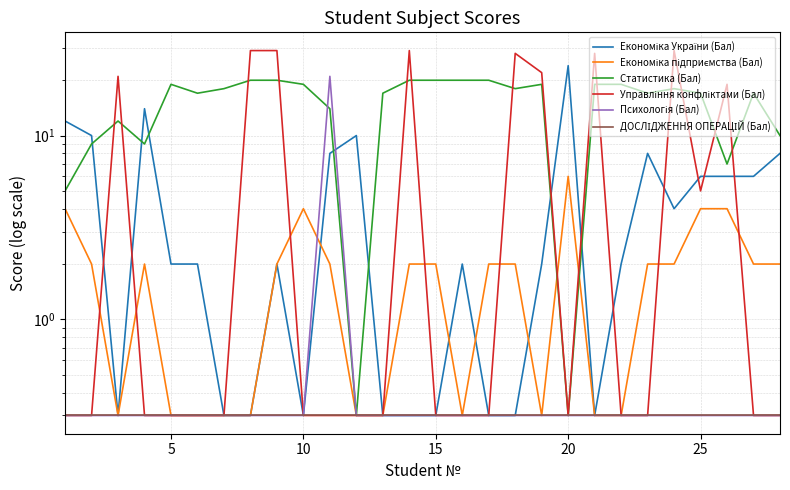

Does the chart have visible grid lines?

Yes